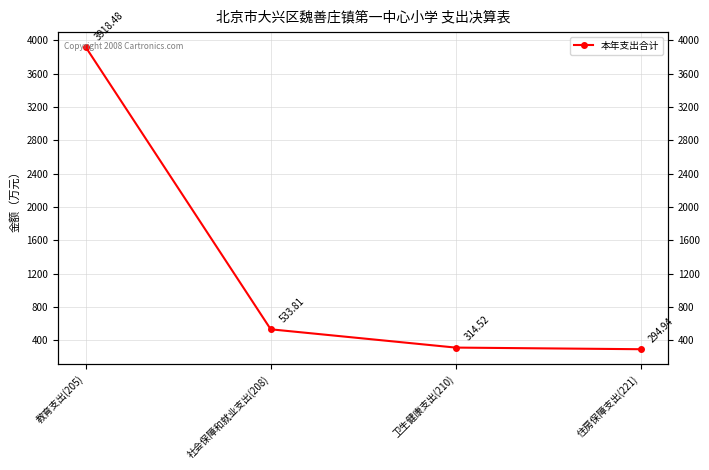

What is the sum of all values?

5061.8